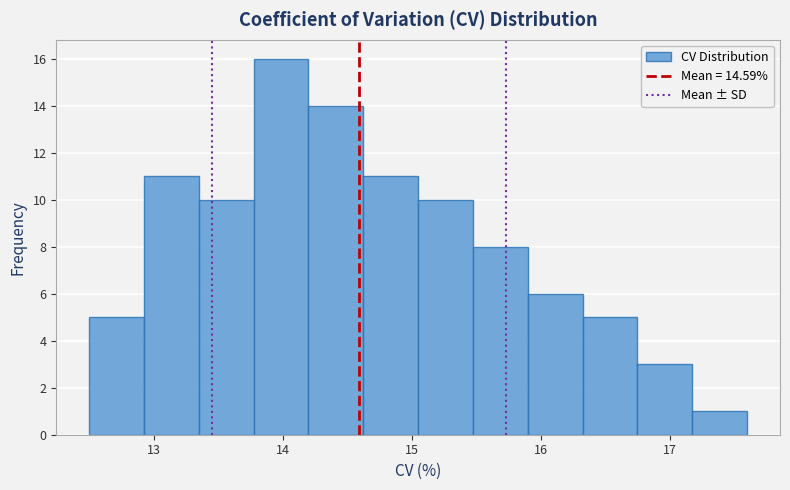

Reading left to right, transcribe this chart: for each bar, give the range it covers on the x-axis and its height. Neither the bar edges nor the heights are printed on the chart, so give them approximately, as read against the axes.

12.5 to 12.9: 5
12.9 to 13.4: 11
13.4 to 13.8: 10
13.8 to 14.2: 16
14.2 to 14.6: 14
14.6 to 15.1: 11
15.1 to 15.5: 10
15.5 to 15.9: 8
15.9 to 16.3: 6
16.3 to 16.8: 5
16.8 to 17.2: 3
17.2 to 17.6: 1